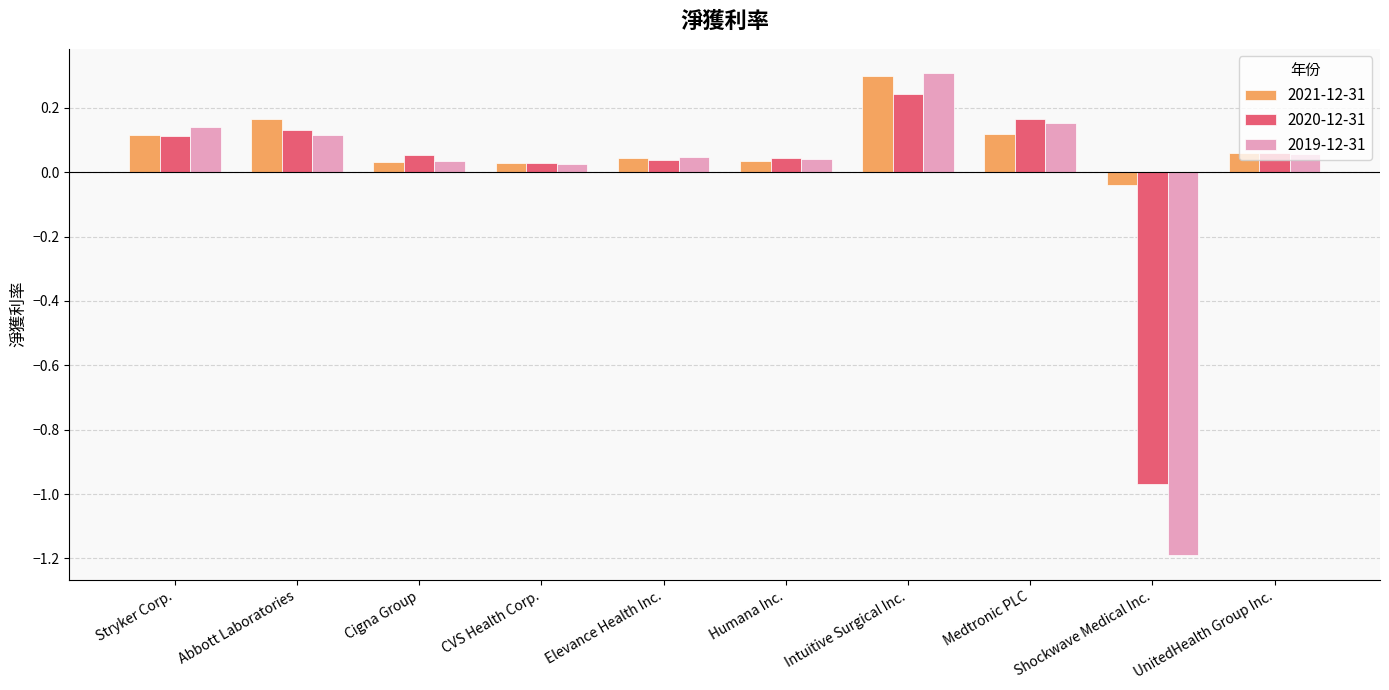

At which label does 2020-12-31 reach its peak?

Intuitive Surgical Inc.